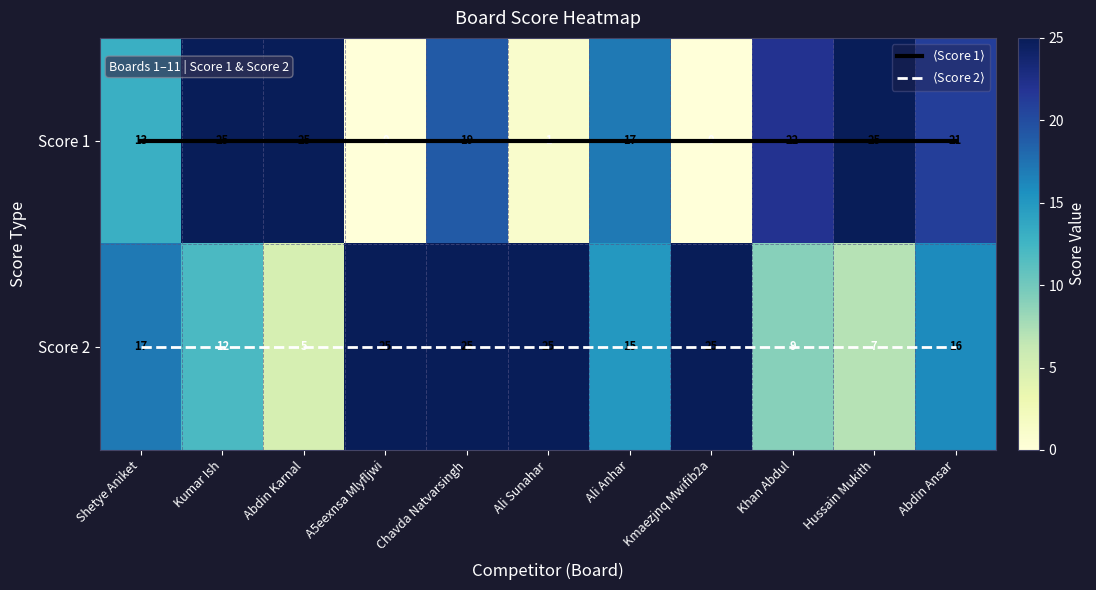

What is the approximate value of Score 2 at Ali Anhar, to the nearest 10?

20